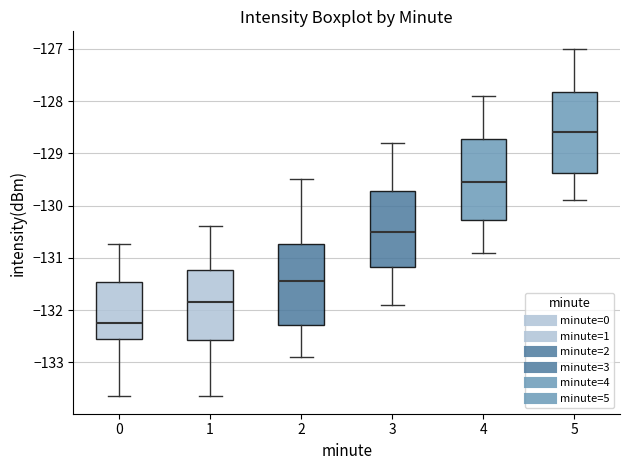

Which box has the highest median line?

5